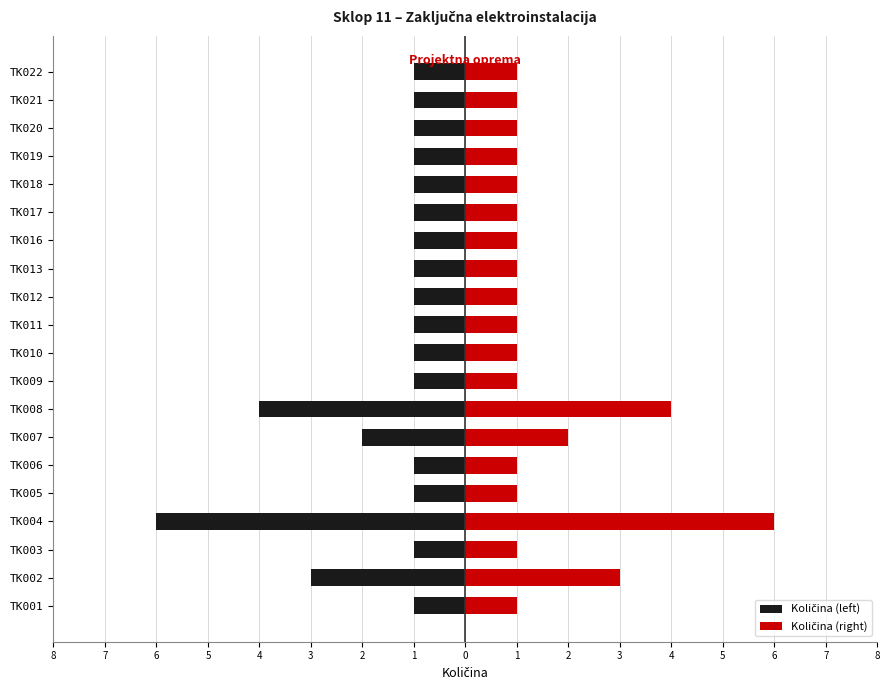

At how many categories does at least one series exceed 5?

1